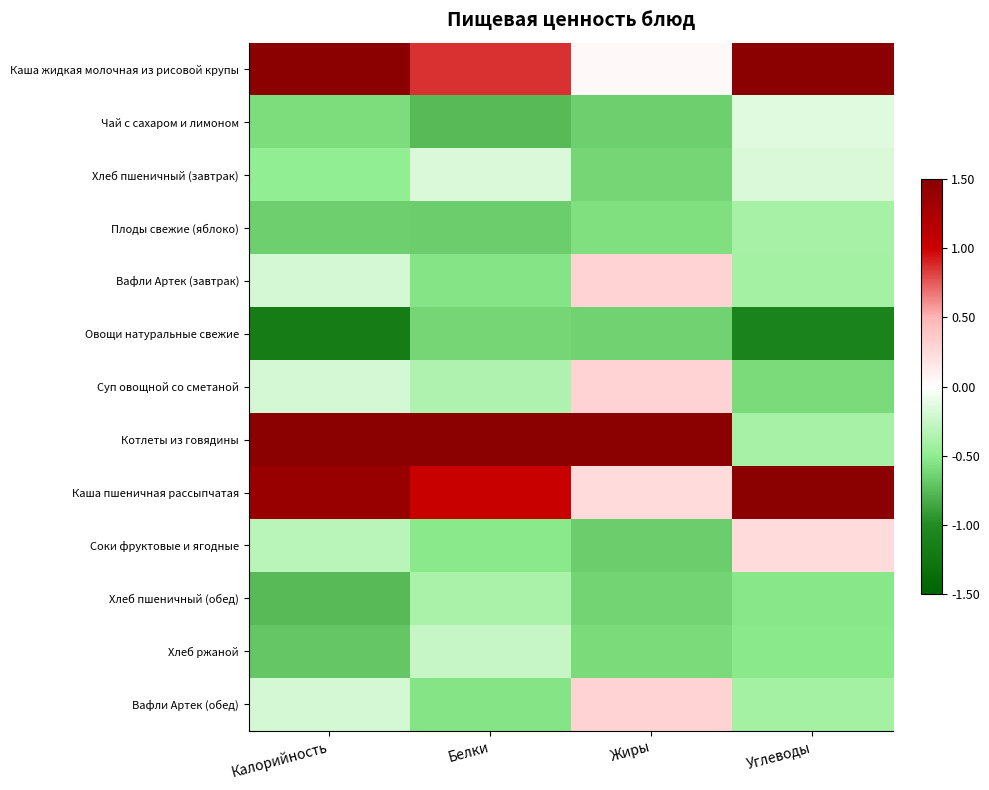

Which has a higher value, Белки or Углеводы?

Углеводы